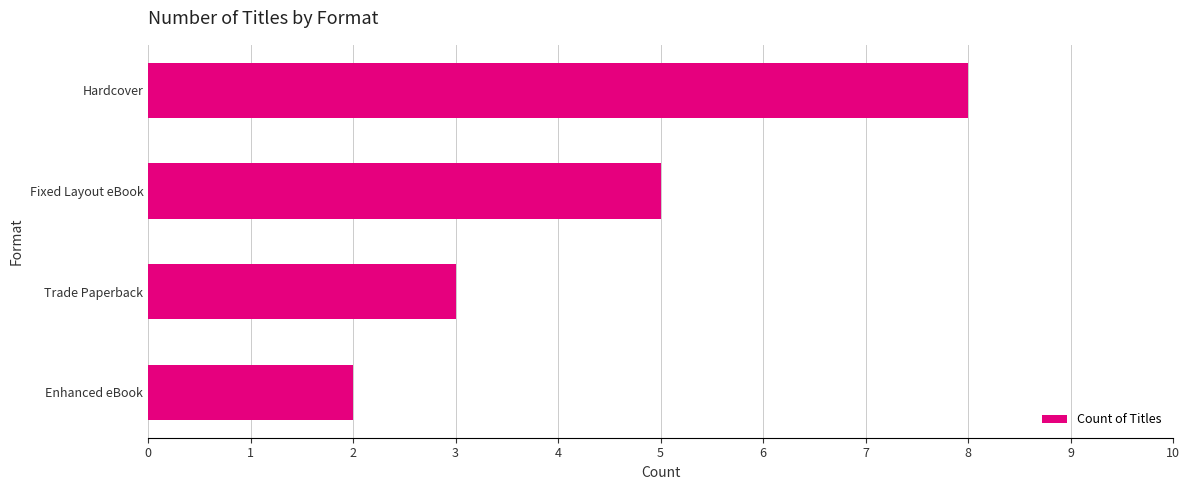

How many series are shown in this chart?

1